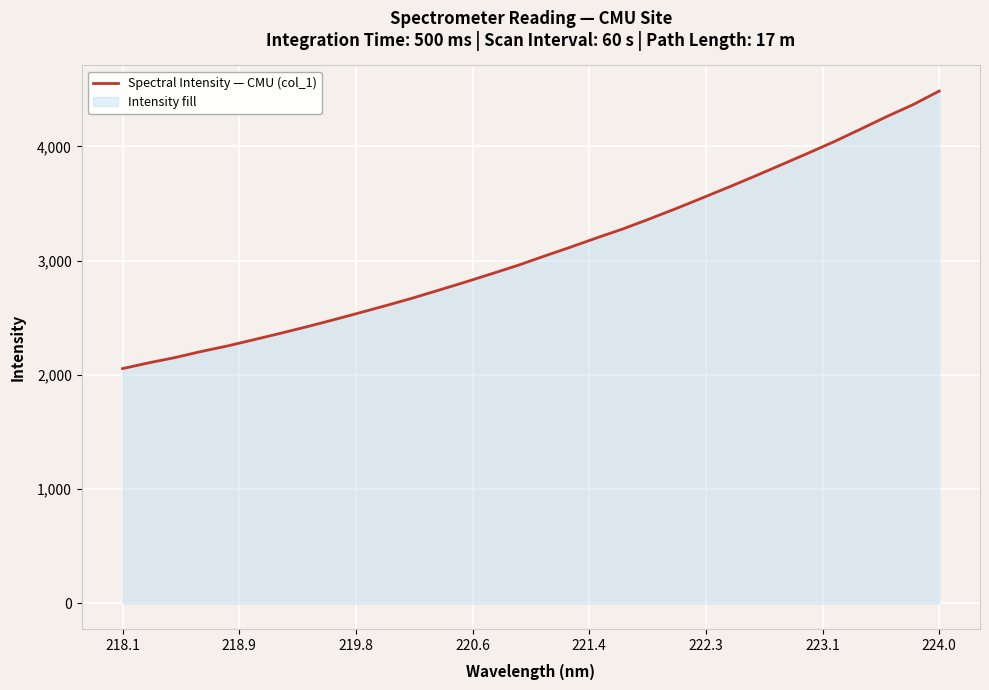

At which category does the chart reach its peak across all series?

224.0